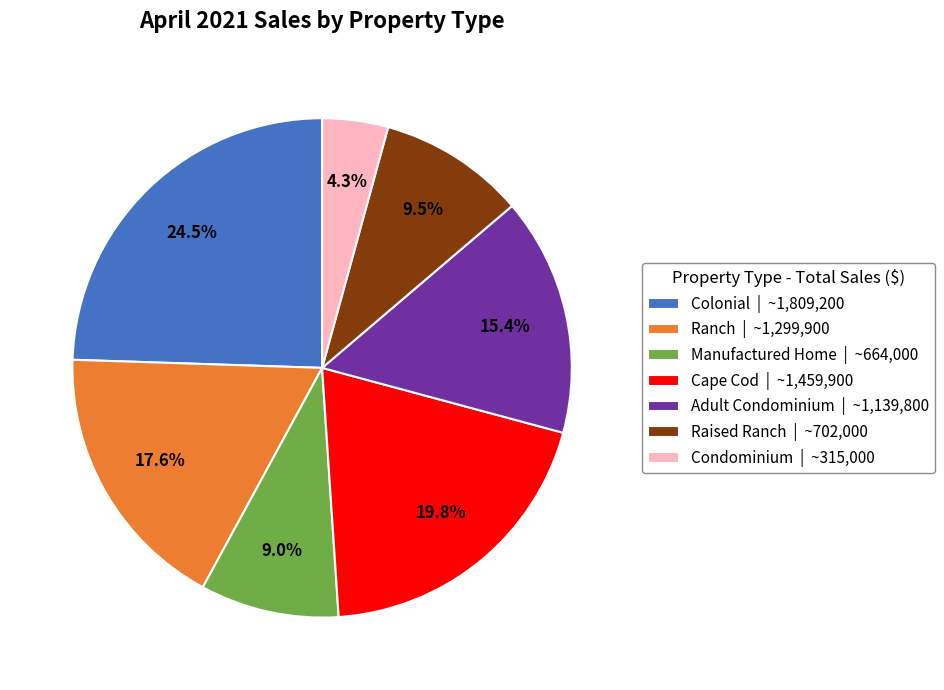

Is there a majority slice in this chart?

No